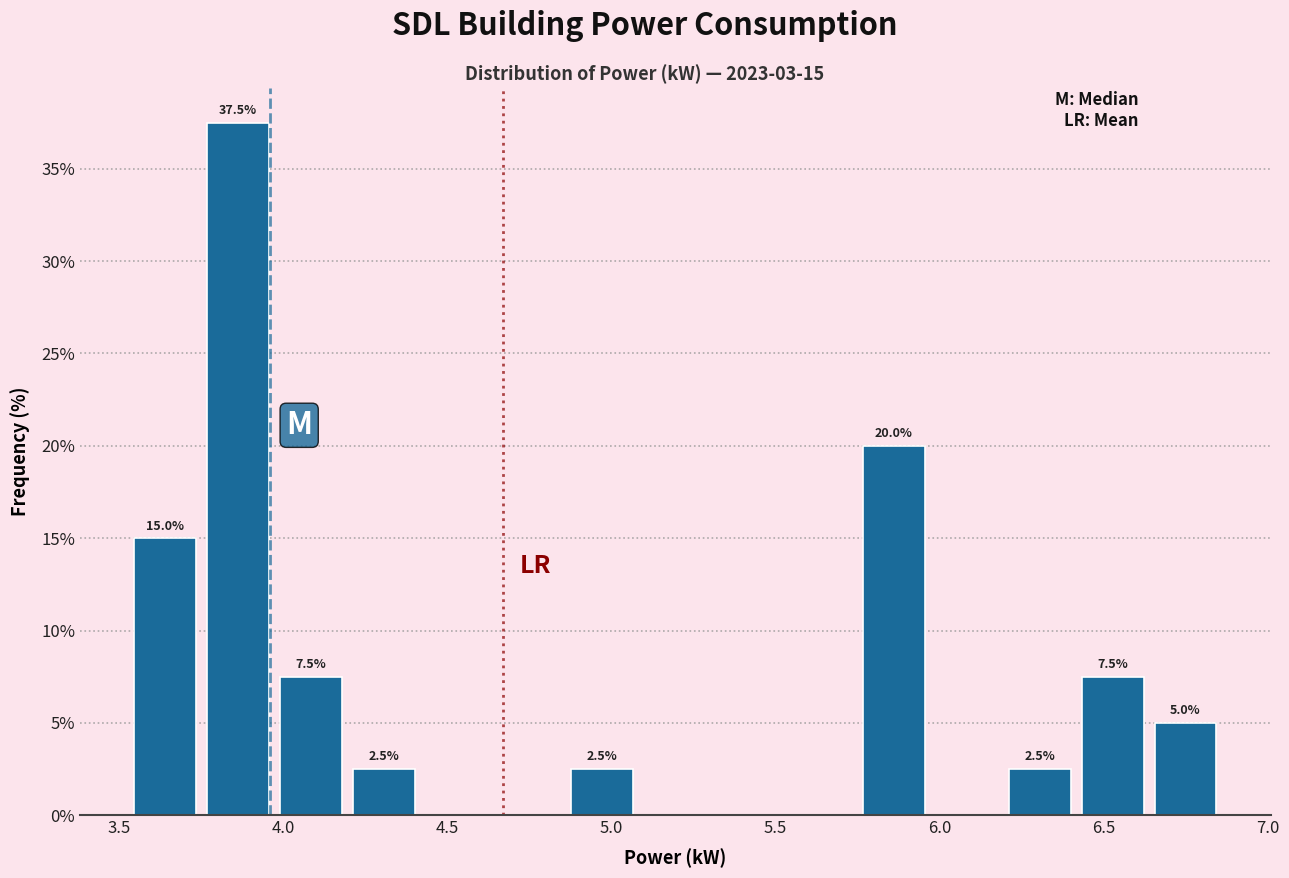

Which range on the x-axis has the tallest bar?

3.75 to 3.95